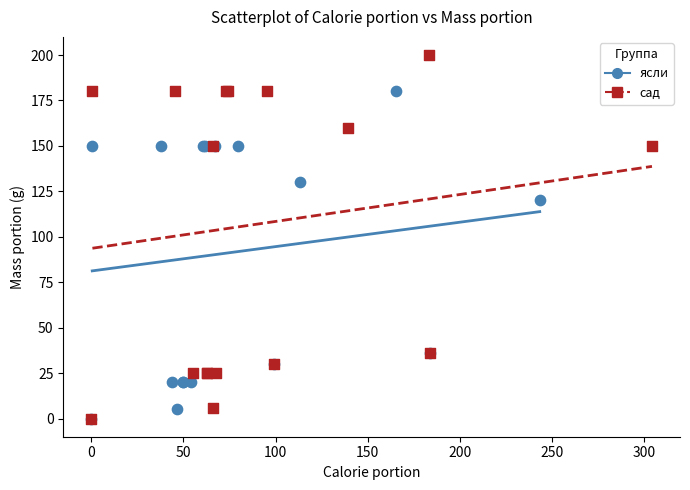

What are all the series names shown in the legend?

ясли, сад